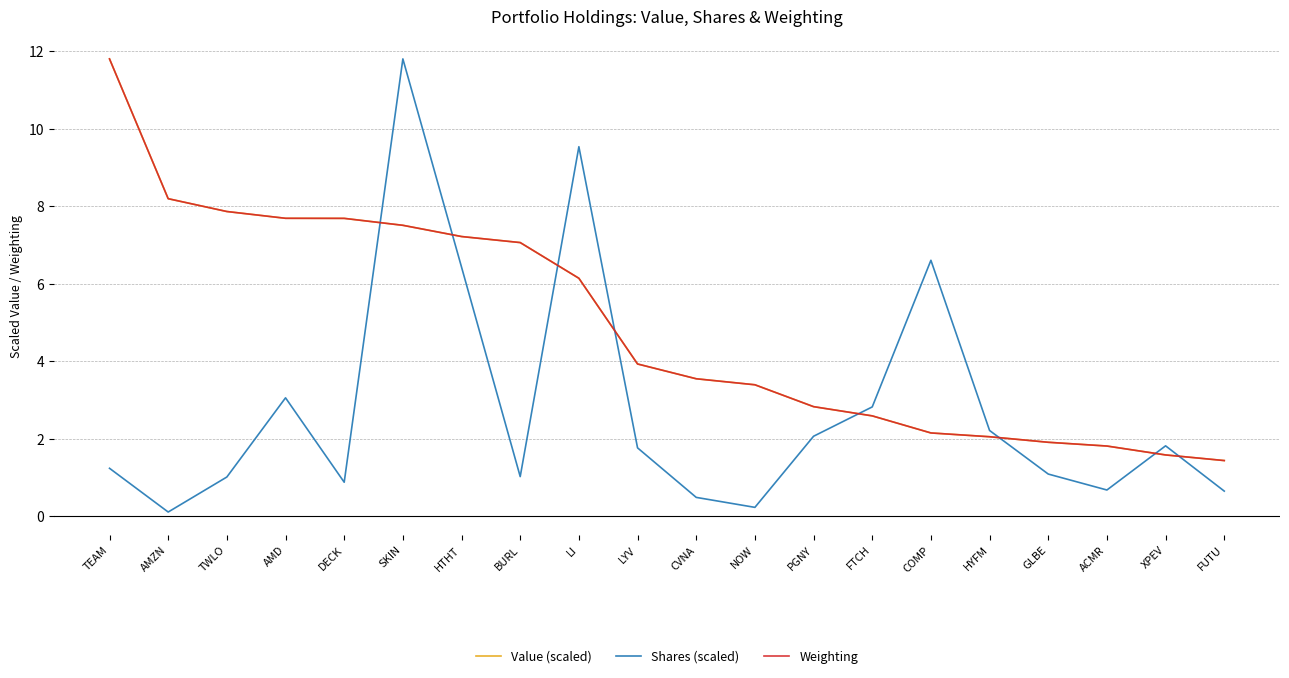

What position from the left is HTHT?

7